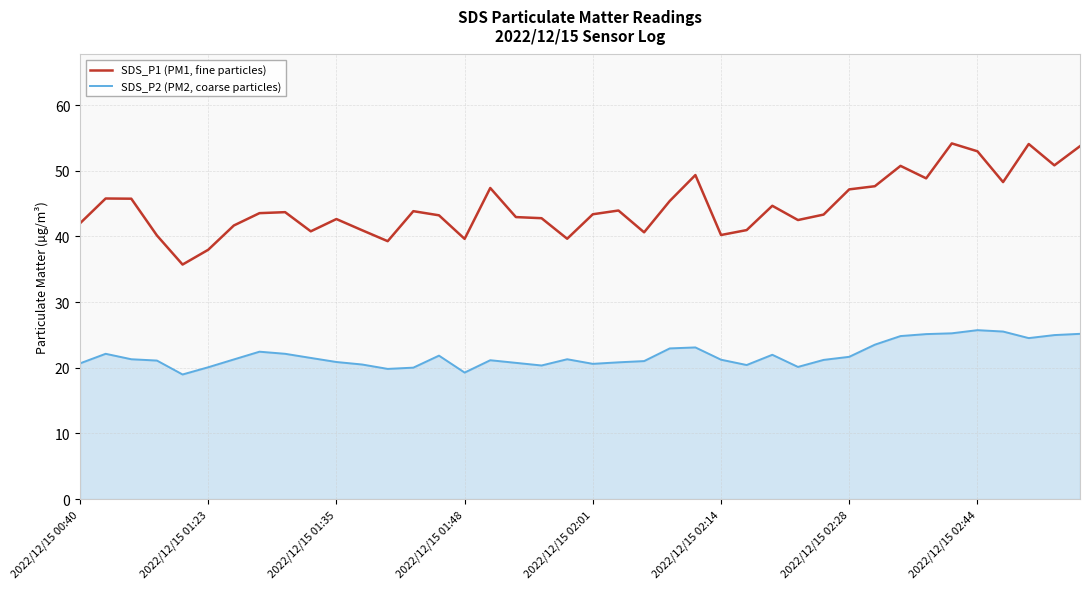

What is the maximum value for SDS_P2 (PM2, coarse particles)?

25.7